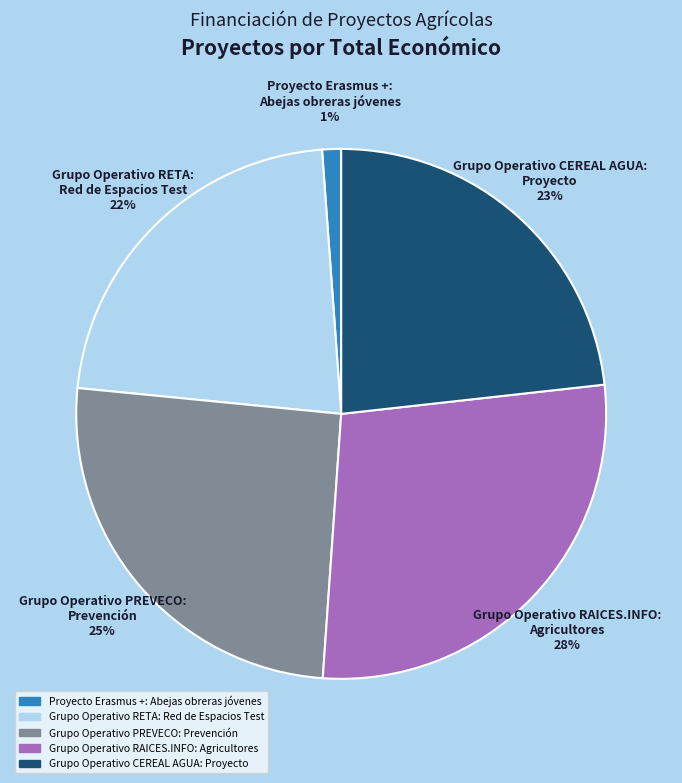

What percentage is the Grupo Operativo CEREAL AGUA: Proyecto 23% slice, to the nearest percent?

23%